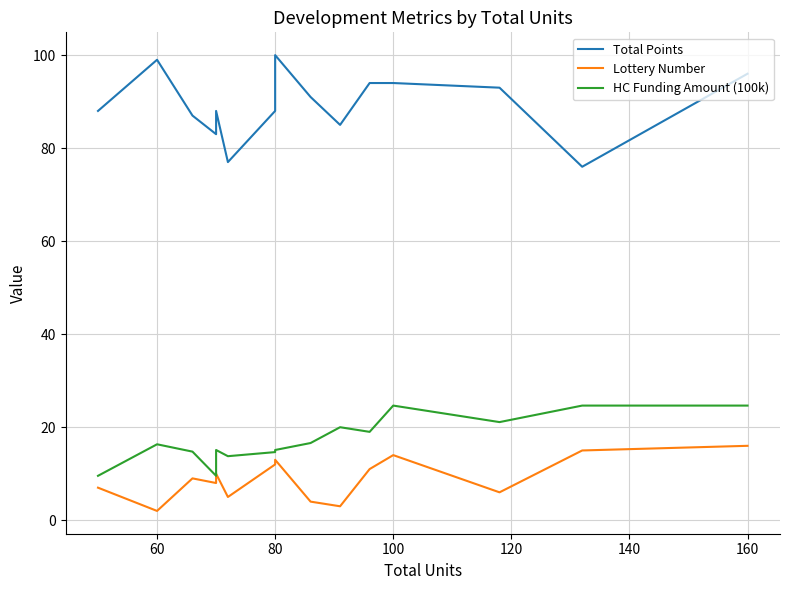

How many interior local valleys does the HC Funding Amount (100k) series have?

4